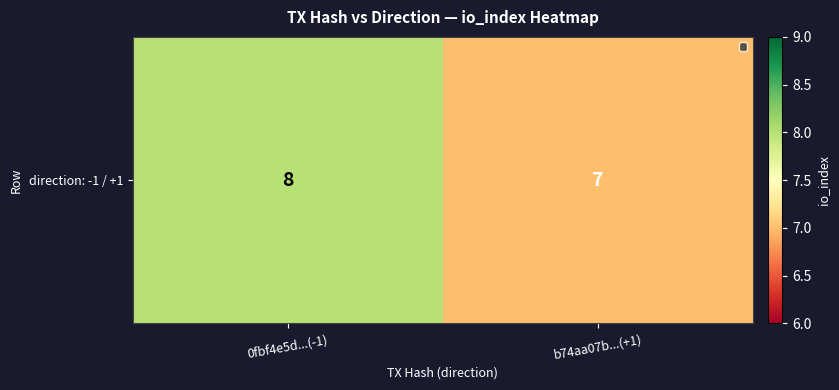

The value at b74aa07b...(+1) is 7. True or false?

True